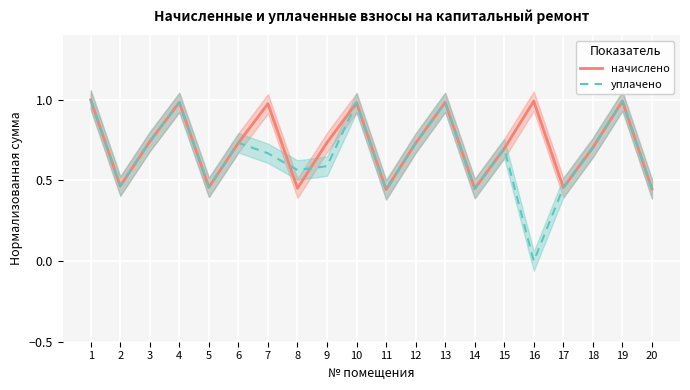

At how many categories does at least one series exceed 0?

20